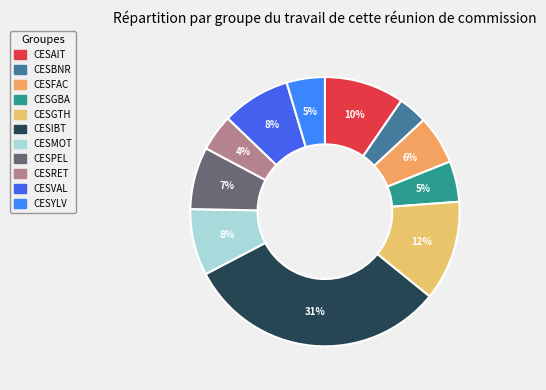

How many slices are in this pie chart?

11